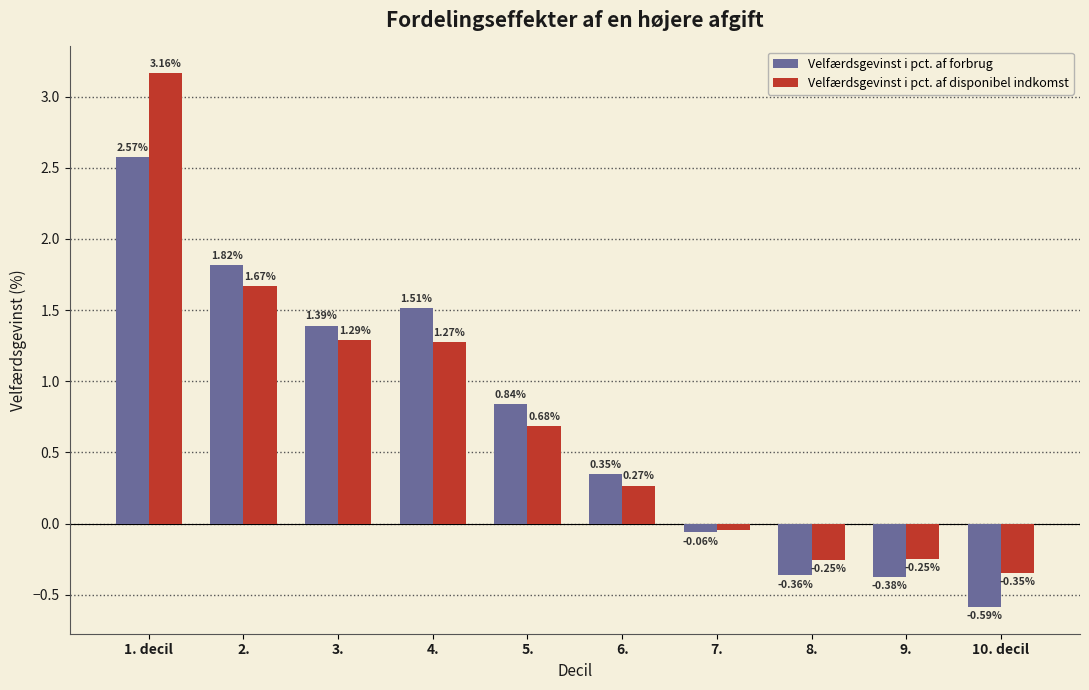

Is the value of Velfærdsgevinst i pct. af forbrug at 6. greater than the value of Velfærdsgevinst i pct. af disponibel indkomst at 4.?

No